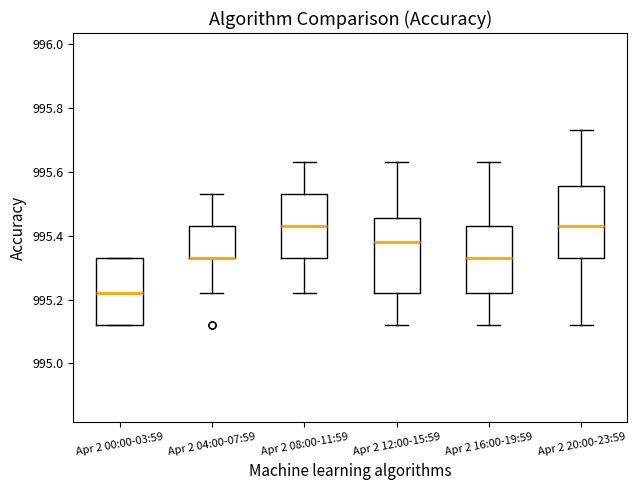

Where does the median line of the box for Apr 2 20:00-23:59 sit on the y-axis? The values are not printed on the chart, so give them approximately, as read against the axis.

995.44